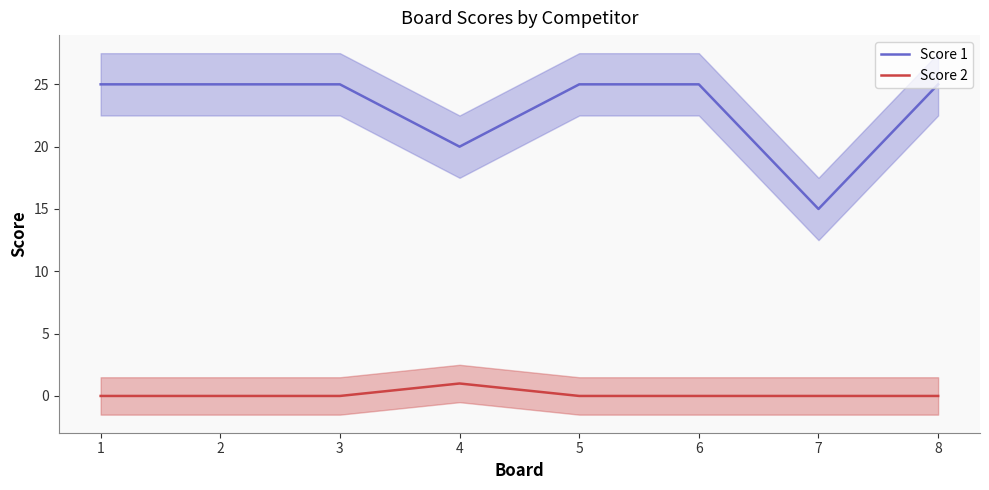

Is it true that Score 1 equals 25 at 3?

True